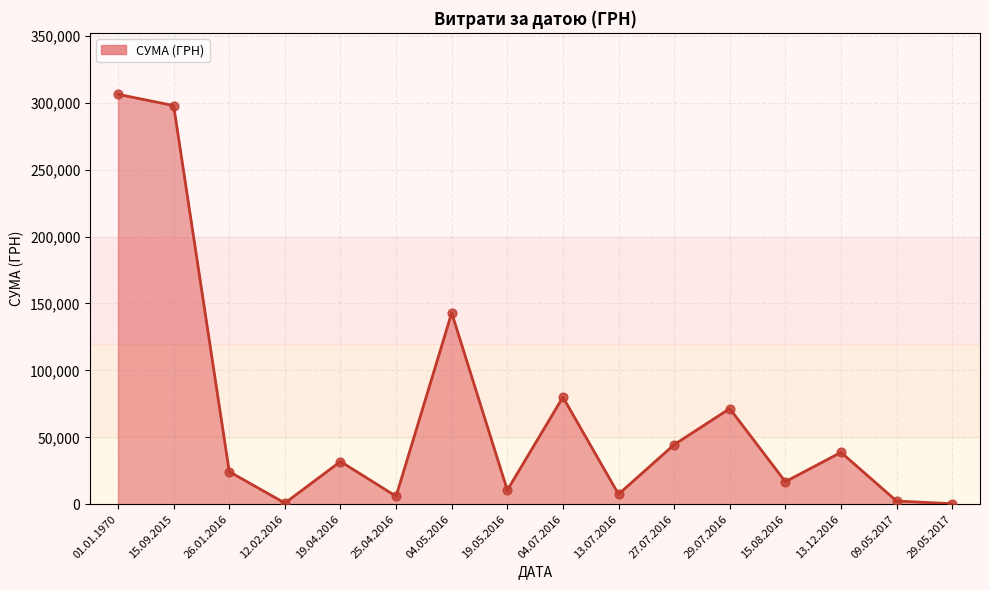

Approximately how many times larger is the value at 04.07.2016 compared to 27.07.2016?

1.8